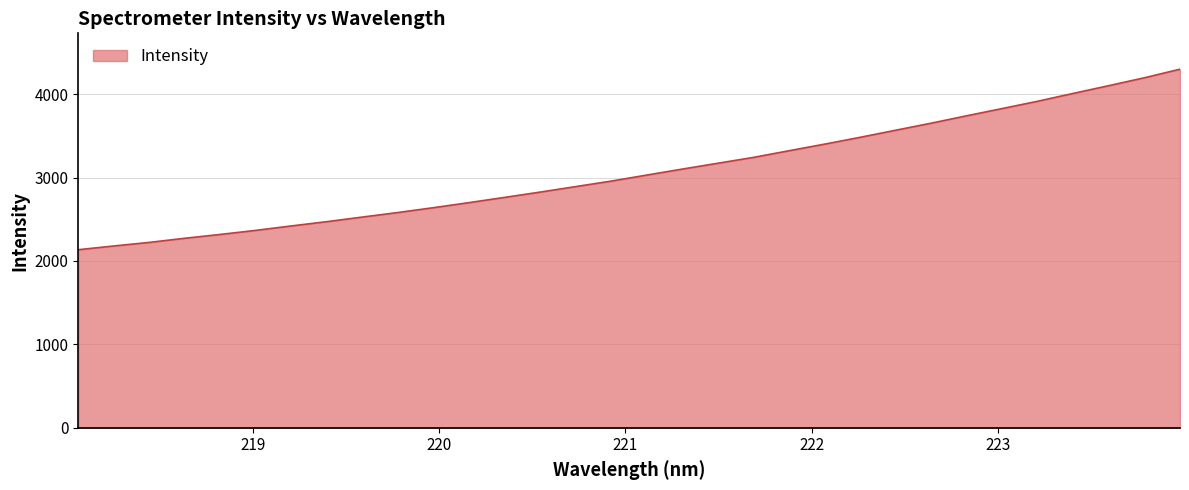

What is the minimum value shown in the chart?

2134.5